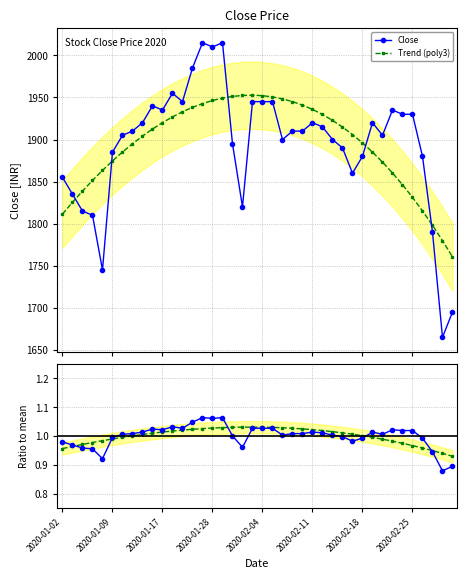

True or false: Ratio to mean and Trend ratio cross at least once.

True